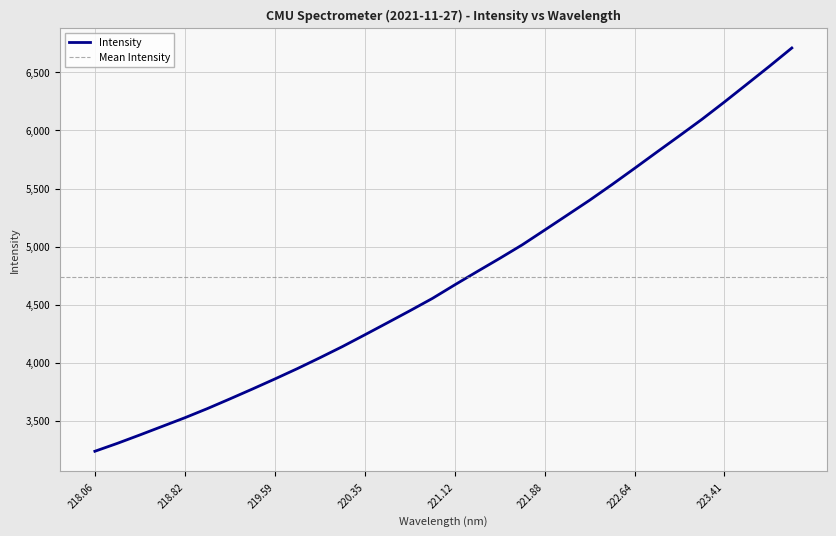

What is the ratio of the value at 223.5987 to the value at 222.0721?

1.2